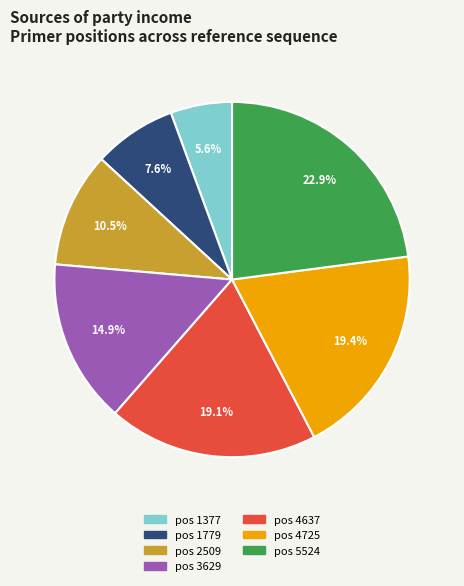

Which category has the biggest portion of the pie?

pos 5524